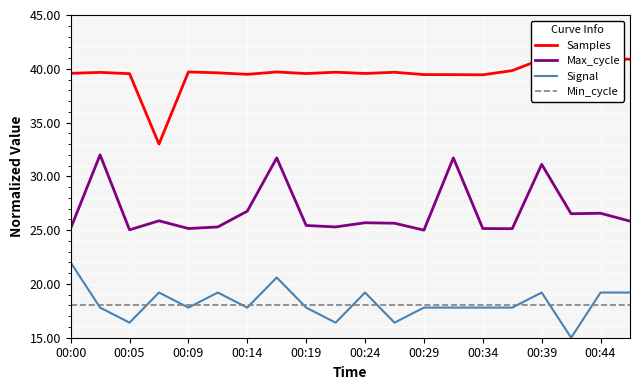

True or false: Max_cycle and Signal cross at least once.

False